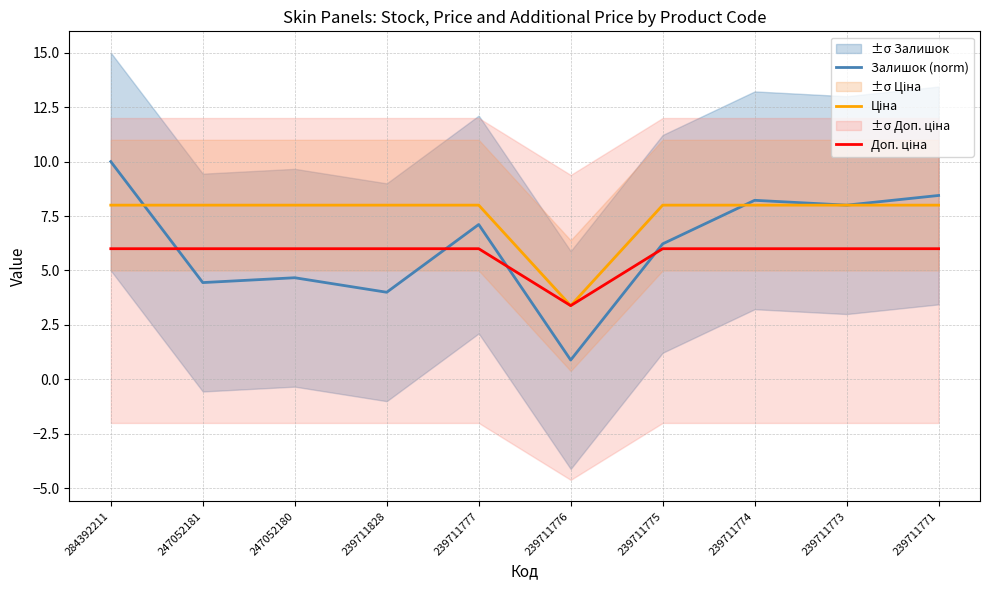

Is the value of Ціна at 247052181 greater than the value of Залишок (norm) at 239711773?

No